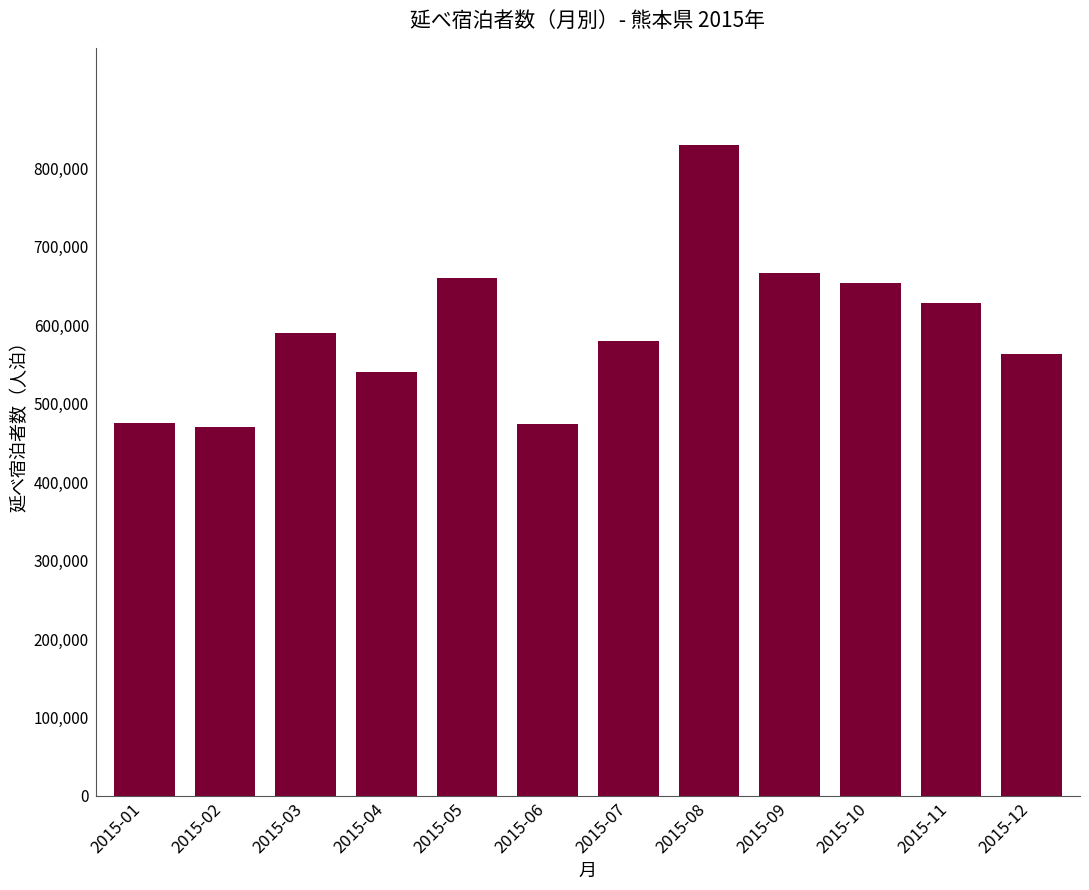

True or false: the data shows 314776 at 2015-01.

False